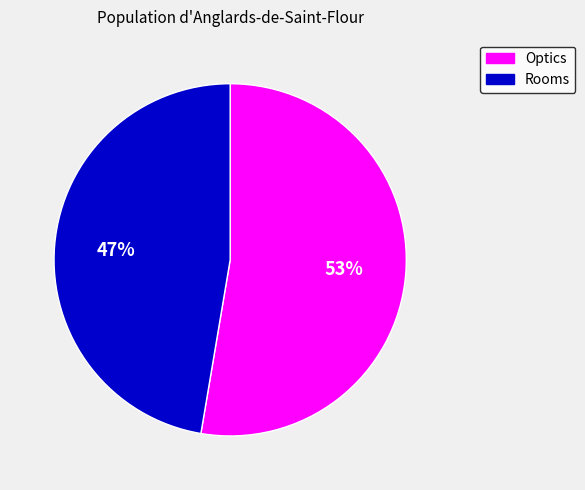

Is Optics the majority of the pie?

Yes